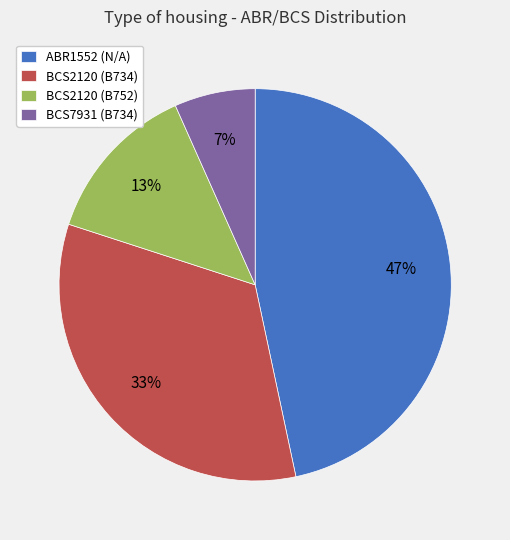

Which has a higher value, BCS2120 (B734) or BCS7931 (B734)?

BCS2120 (B734)